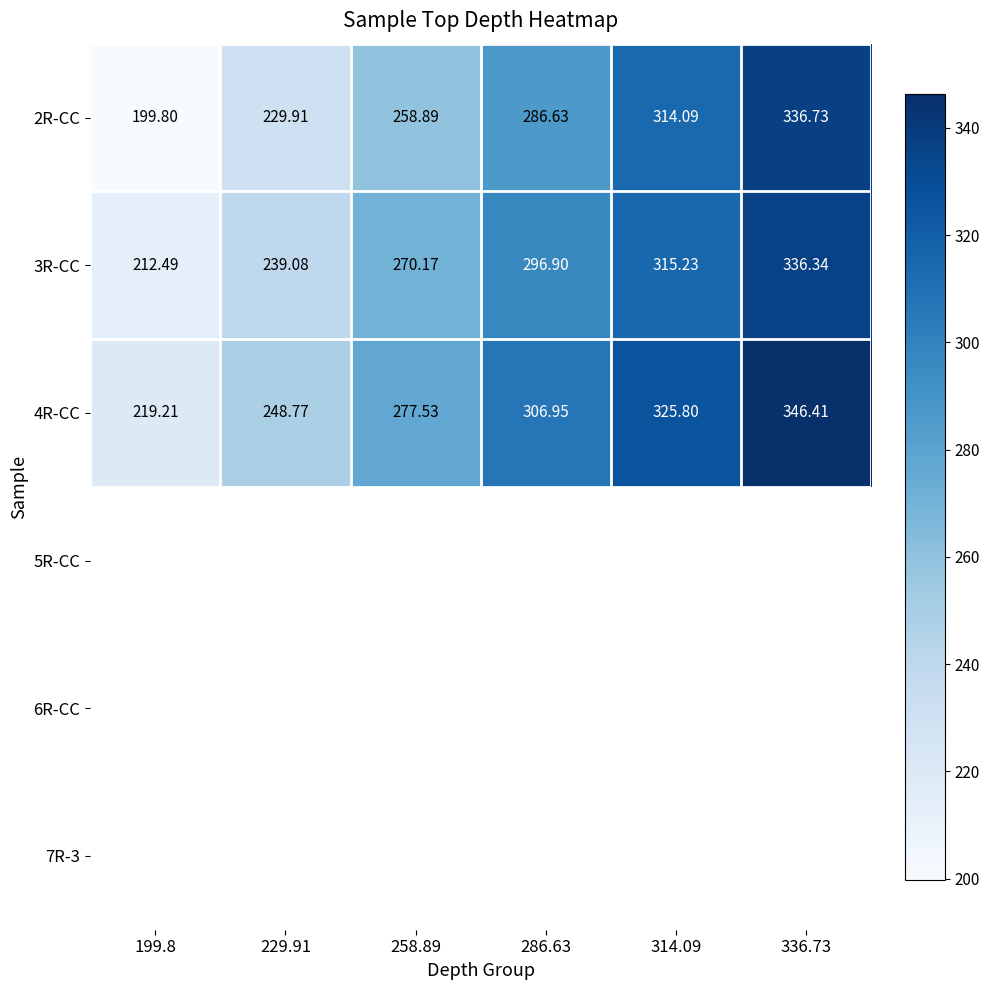

Is the value of 3R-CC at 258.89 greater than the value of 4R-CC at 199.8?

Yes